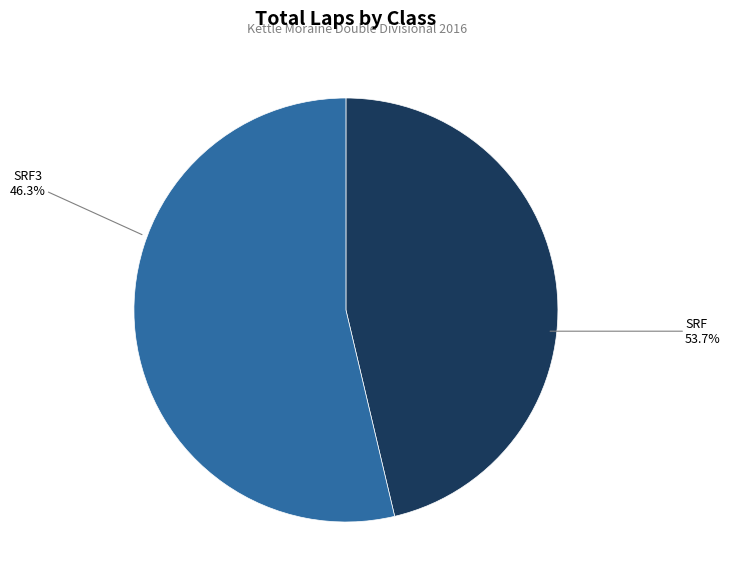

Does 14 represent more than half of the total?

No